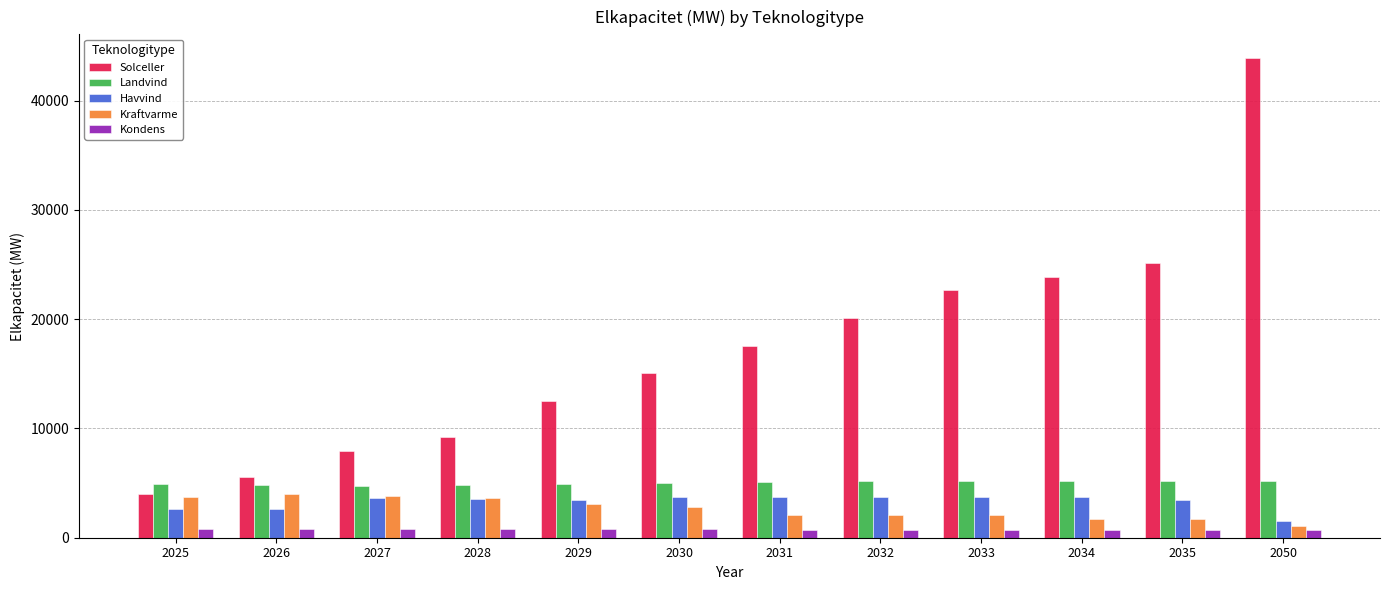

Which series changed the most between 2029 and 2035?

Solceller